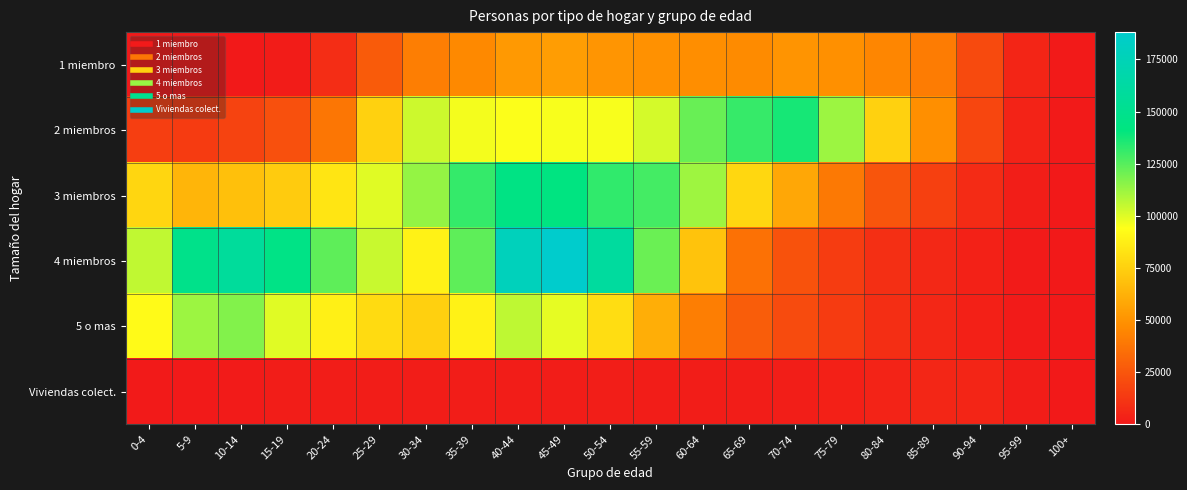

Reading right to left, transcribe all the data shown in this chart.

1 miembro: 100+=492	95-99=4903	90-94=20178	85-89=40675	80-84=44753	75-79=48645	70-74=50461	65-69=46754	60-64=48016	55-59=49573	50-54=50756	45-49=54103	40-44=52411	35-39=46112	30-34=41272	25-29=27033	20-24=8169	15-19=1225	10-14=0	5-9=0	0-4=0
2 miembros: 100+=529	95-99=4150	90-94=18539	85-89=48388	80-84=75394	75-79=112147	70-74=136870	65-69=131070	60-64=121850	55-59=101899	50-54=95409	45-49=95228	40-44=94432	35-39=95985	30-34=103493	25-29=75524	20-24=38281	15-19=22542	10-14=17416	5-9=14320	0-4=15238
3 miembros: 100+=327	95-99=2312	90-94=7523	85-89=15936	80-84=24770	75-79=39447	70-74=58203	65-69=77826	60-64=111861	55-59=128382	50-54=132162	45-49=142430	40-44=143712	35-39=131413	30-34=113878	25-29=99712	20-24=83472	15-19=72878	10-14=68449	5-9=63946	0-4=77289
4 miembros: 100+=151	95-99=1053	90-94=3551	85-89=6549	80-84=9116	75-79=14470	70-74=23193	65-69=36286	60-64=69546	55-59=121361	50-54=159827	45-49=188098	40-44=177697	35-39=123735	30-34=89047	25-29=104043	20-24=123685	15-19=145300	10-14=158166	5-9=147867	0-4=105743
5 o mas: 100+=102	95-99=810	90-94=3036	85-89=6154	80-84=8702	75-79=14143	70-74=20830	65-69=28268	60-64=41194	55-59=61212	50-54=80133	45-49=98805	40-44=105899	35-39=89123	30-34=75228	25-29=79452	20-24=87943	15-19=99723	10-14=117187	5-9=112239	0-4=91894
Viviendas colect.: 100+=276	95-99=1968	90-94=4982	85-89=5717	80-84=4047	75-79=2966	70-74=2239	65-69=1798	60-64=1916	55-59=2146	50-54=2289	45-49=2039	40-44=2067	35-39=2032	30-34=2137	25-29=1722	20-24=1906	15-19=1743	10-14=824	5-9=549	0-4=553